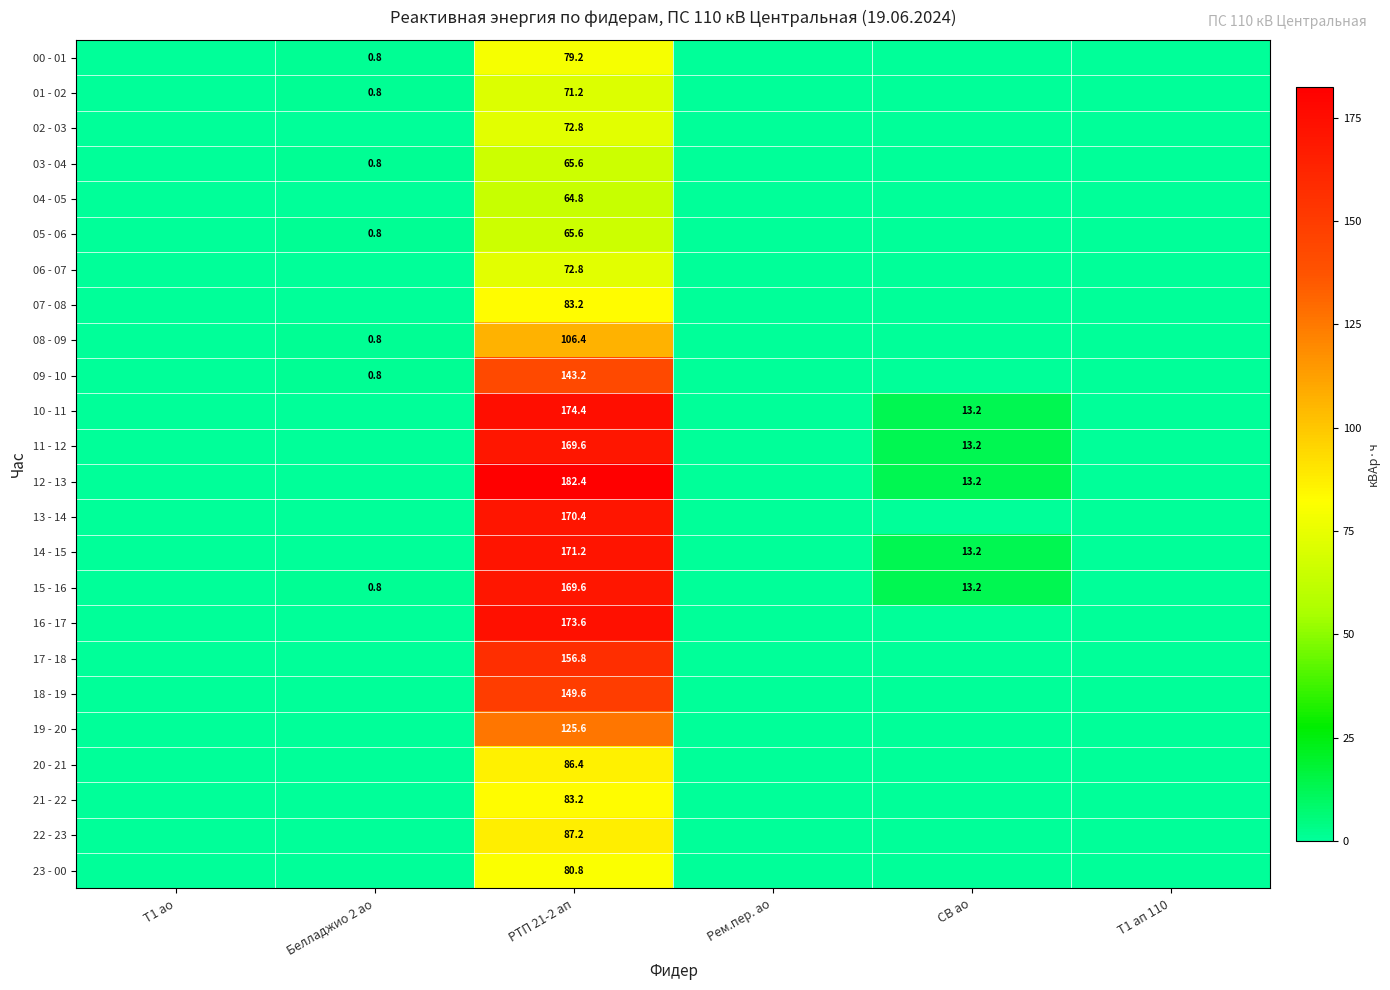

The value of 17 - 18 at РТП 21-2 ап is 156.8. True or false?

True